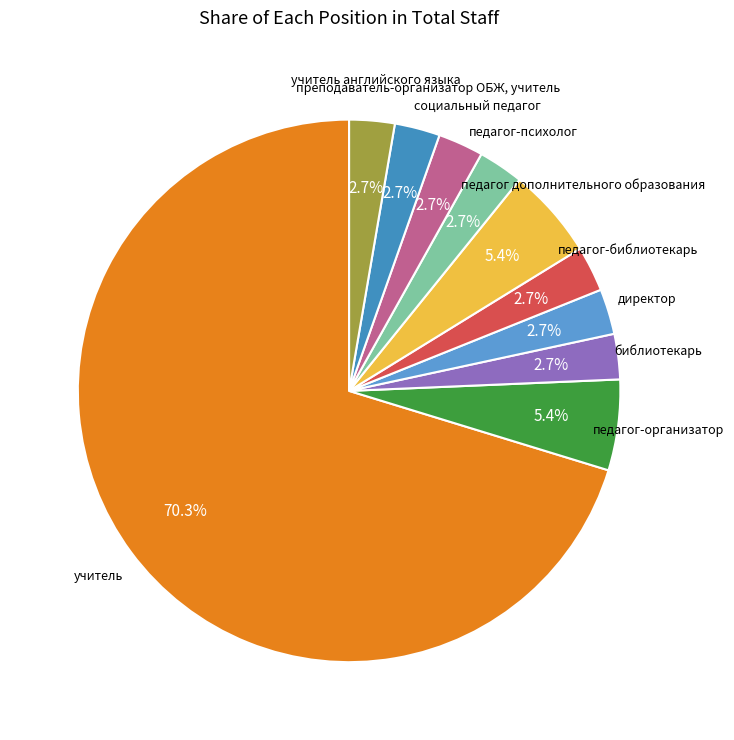

Combined, what portion of the pie is учитель and педагог-психолог?

73.0%